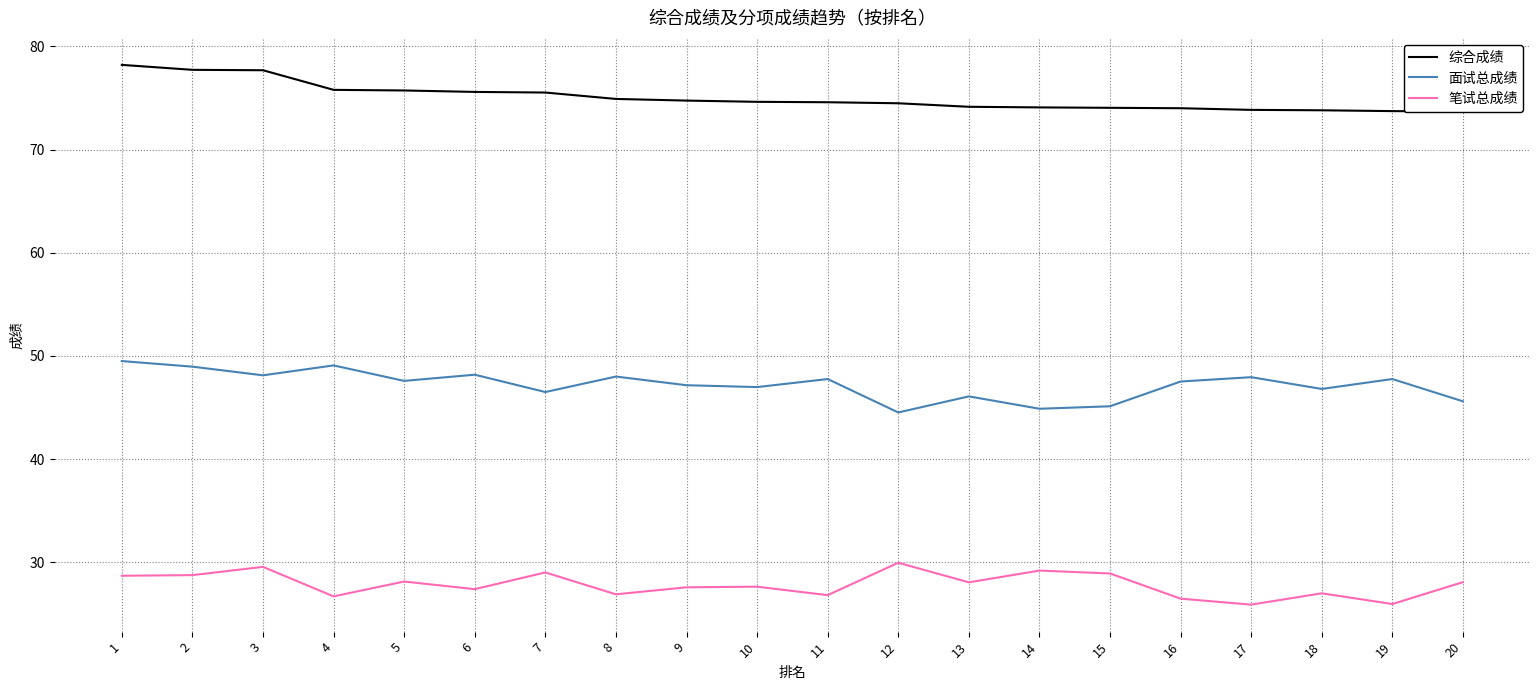

The value of 笔试总成绩 at 4 is 44.1. True or false?

False